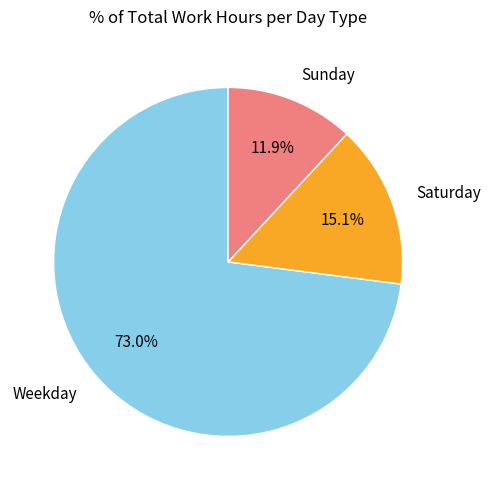

Rank the categories by value from lowest to highest.

Sunday, Saturday, Weekday